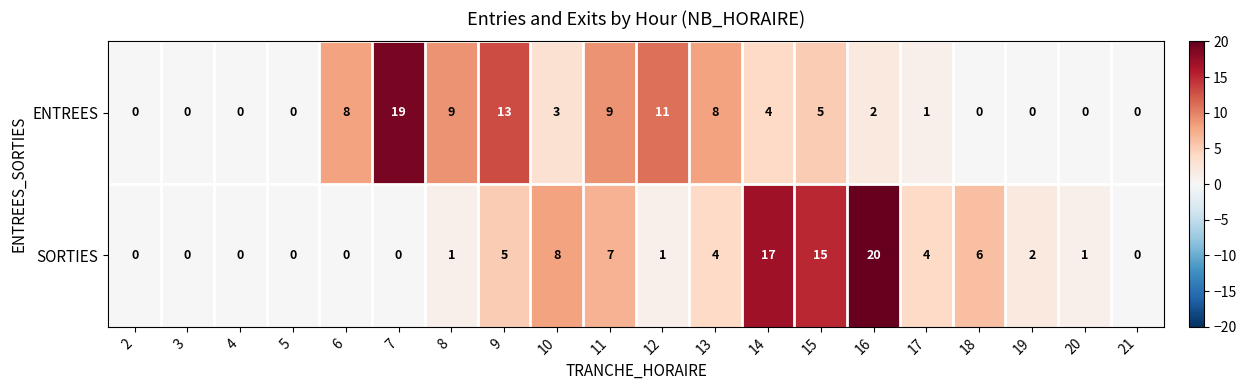

Which category has the highest value across all series?

16